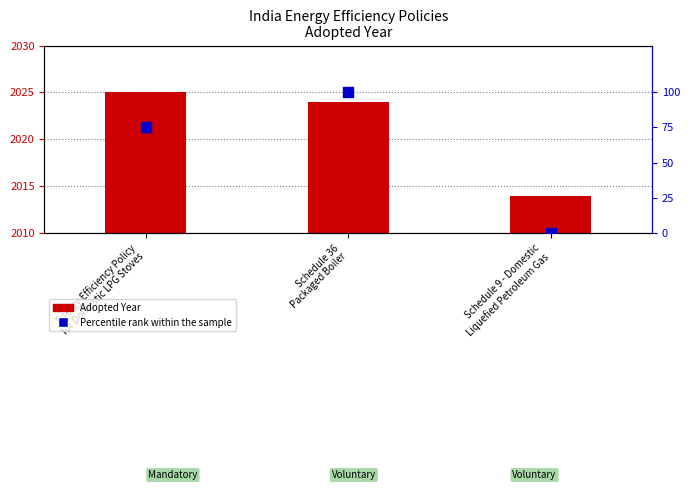

At which category is the sum across all series the highest?

Schedule 36
Packaged Boiler